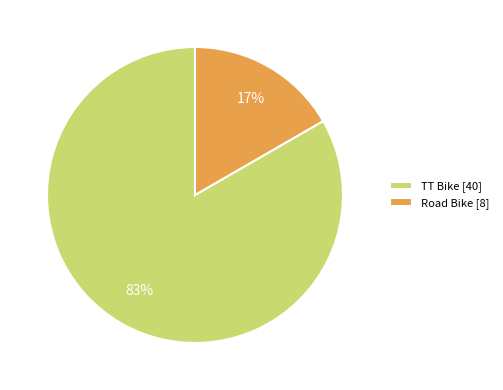

To the nearest percent, what is the combined percentage of Road Bike [8] and TT Bike [40]?

100%